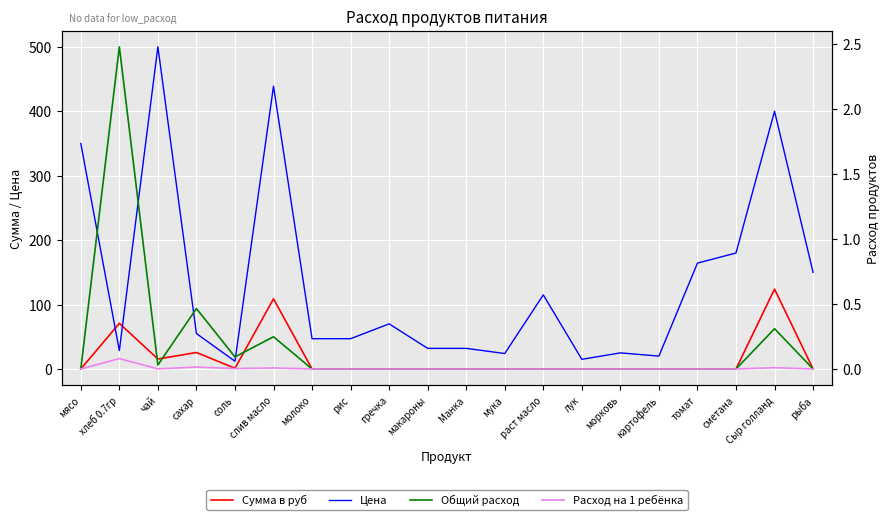

At which category does Сумма в руб reach its first local valley?

чай